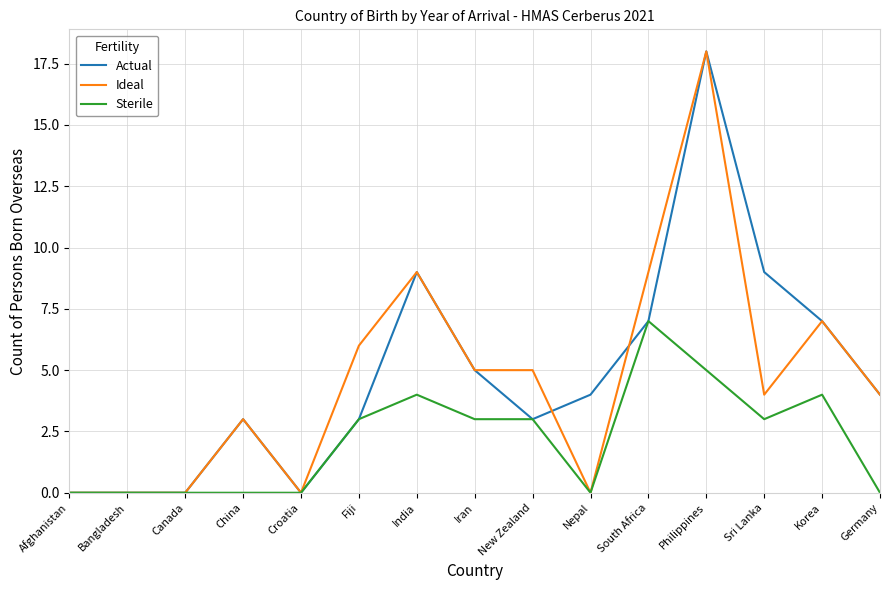

At which category is the sum across all series the highest?

Philippines